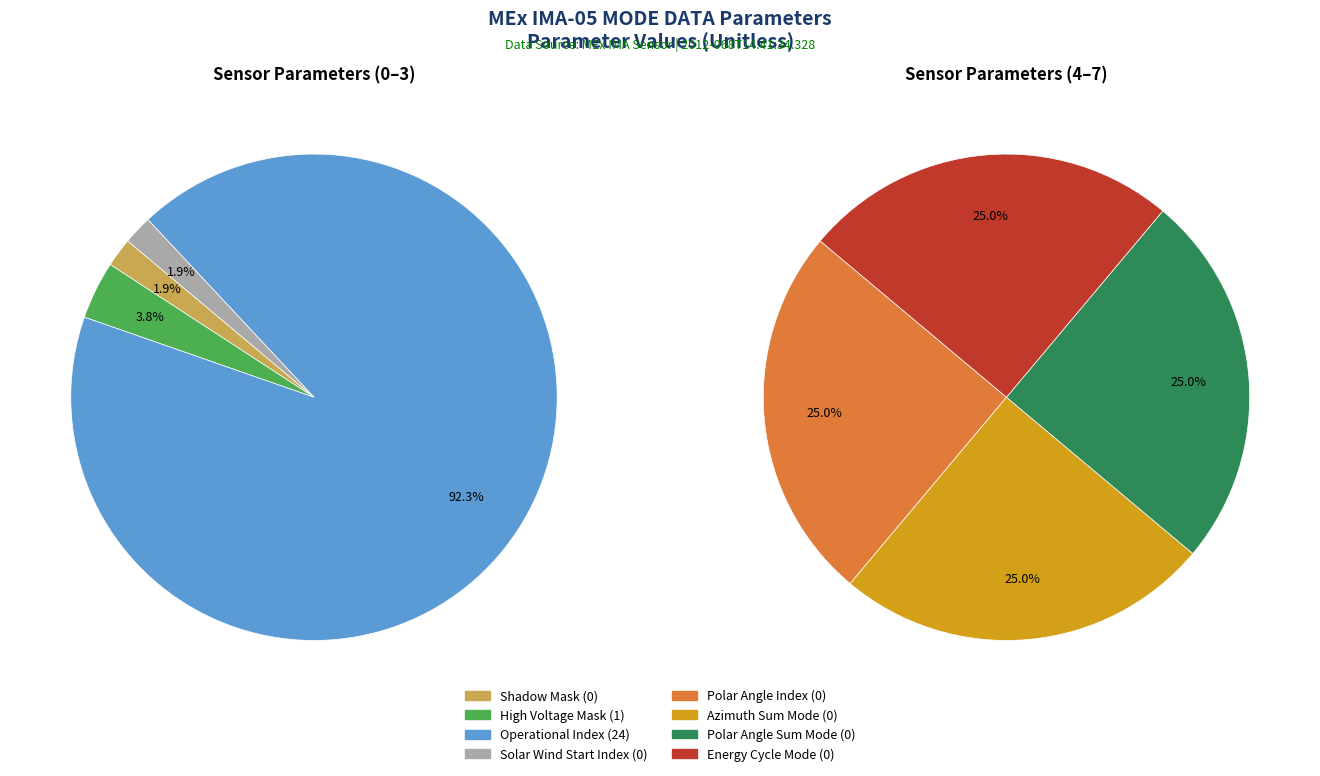

What is the majority slice?

Operational Index